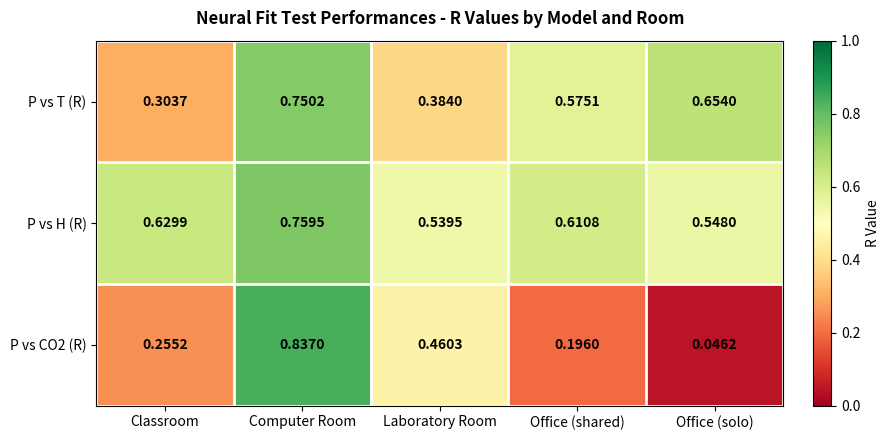

Which label corresponds to the largest value in the chart?

Computer Room